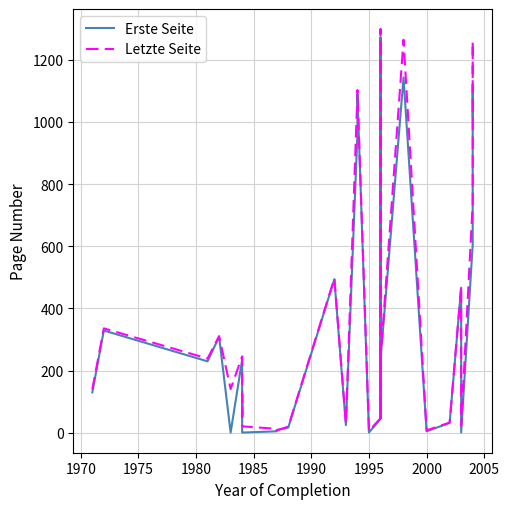

What is the average value of the Erste Seite series?

371